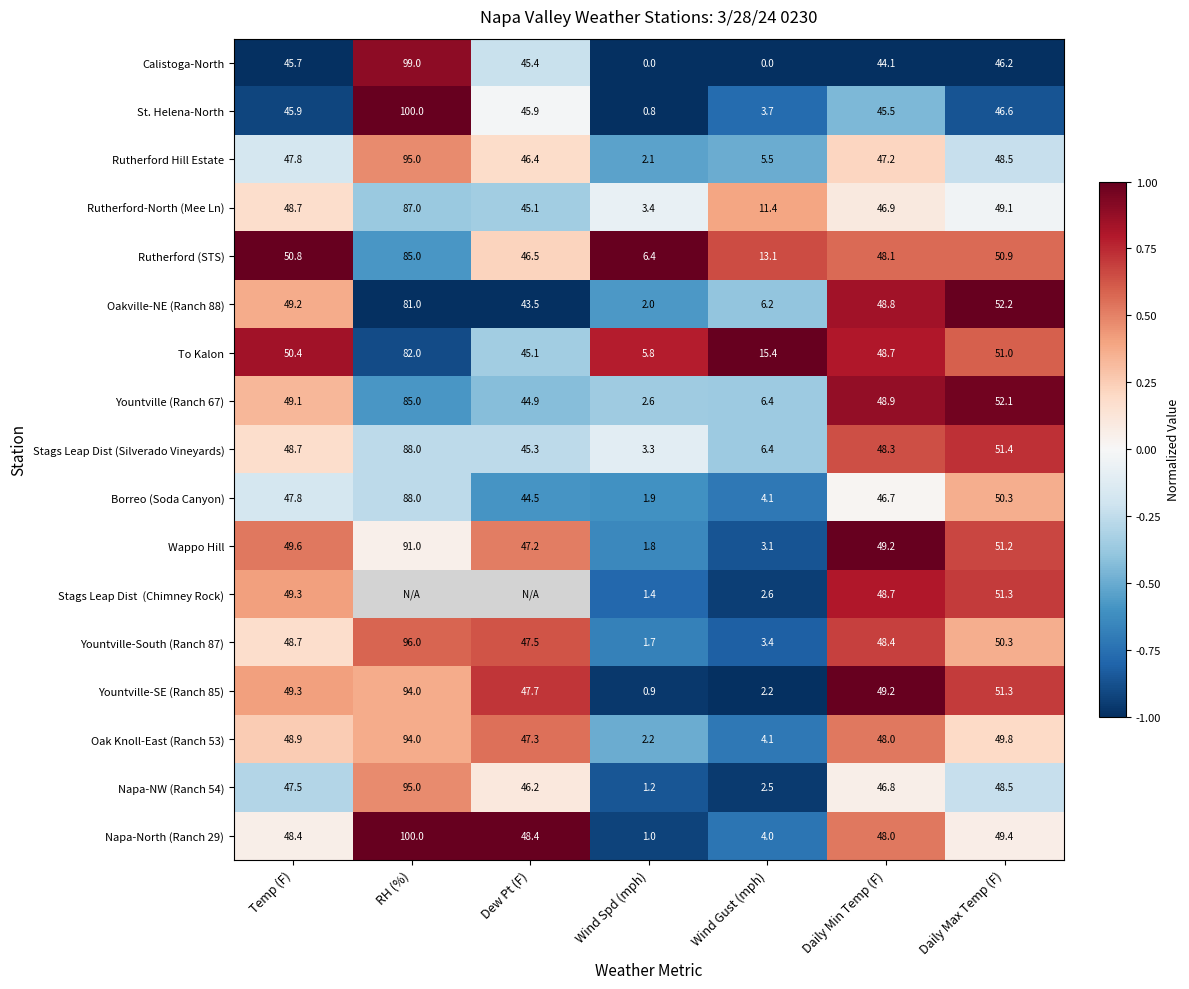

What is the difference between the highest and lowest values at Temp (F)?

5.1